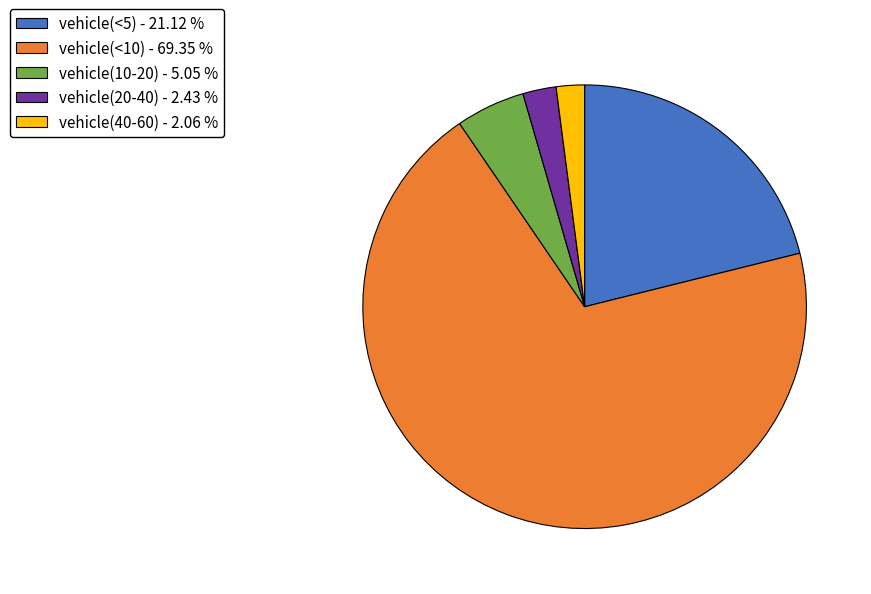

Which category accounts for the majority?

vehicle(<10)